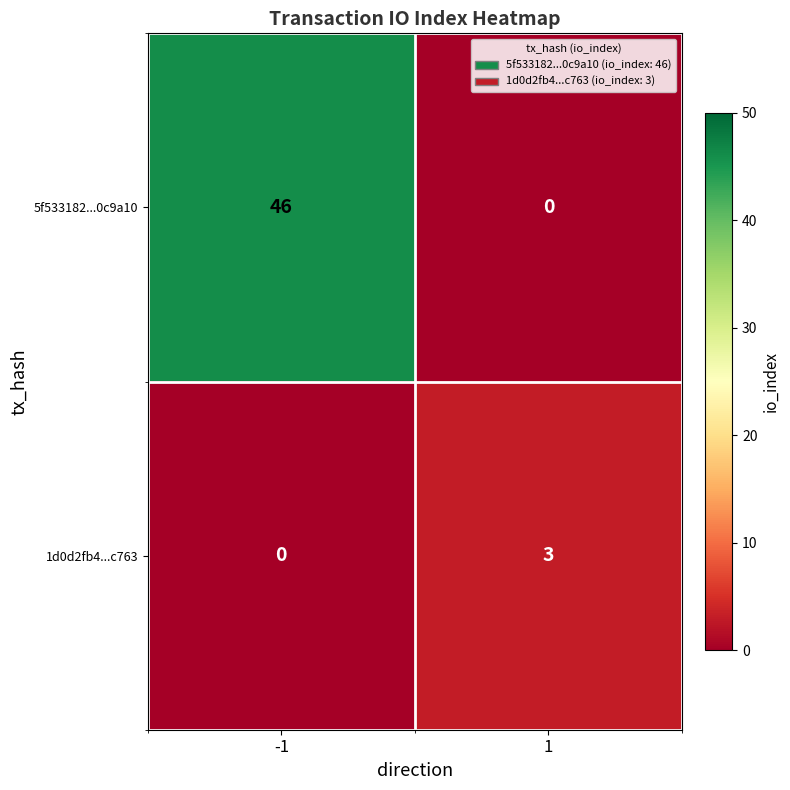

What is the difference between the maximum and minimum values in the 1d0d2fb4...c763 series?

3